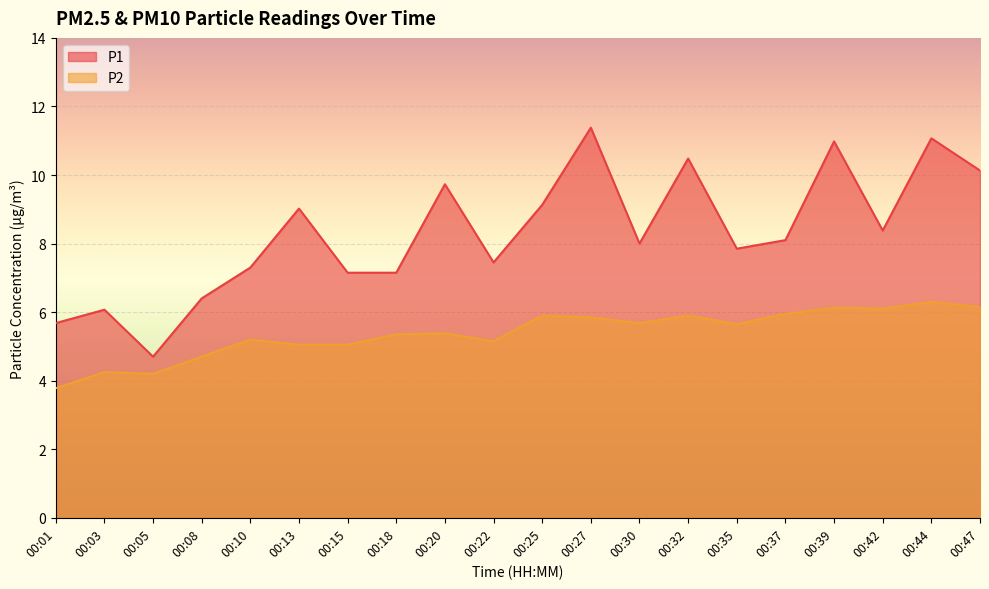

What is the greatest value displayed?

11.4